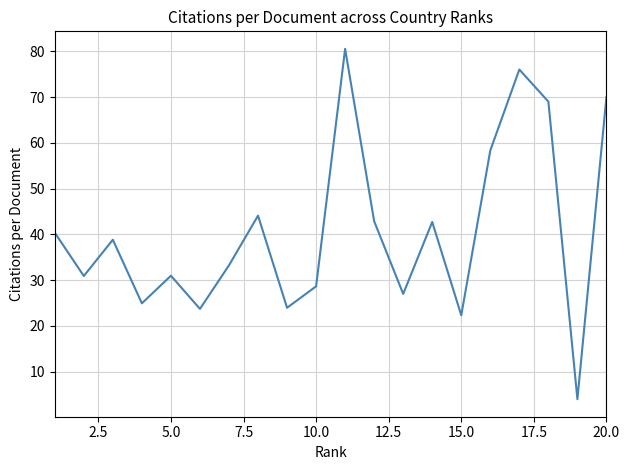

What is the smallest value displayed?

4.0